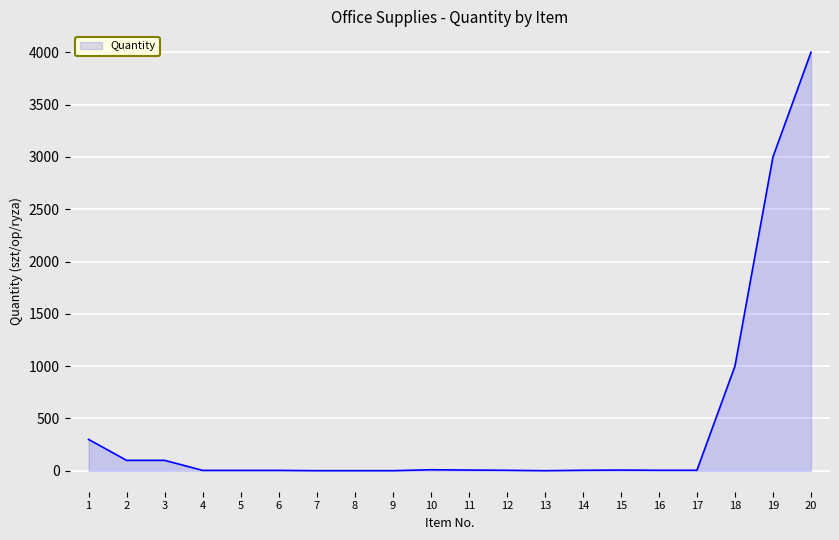

What is the difference between the maximum and minimum values?

3999